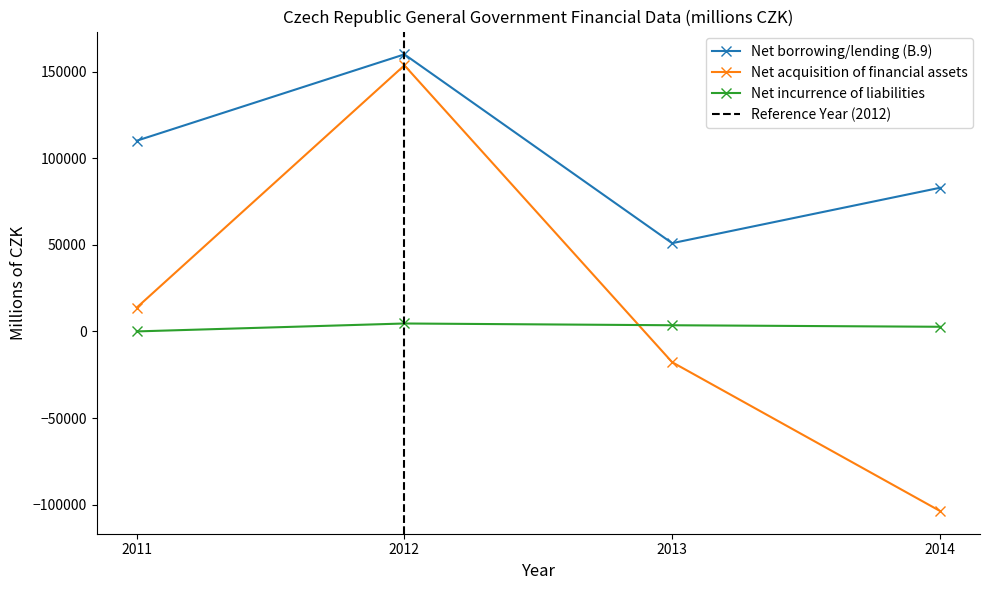

What is the difference between the highest and lowest values at 2012?

155422